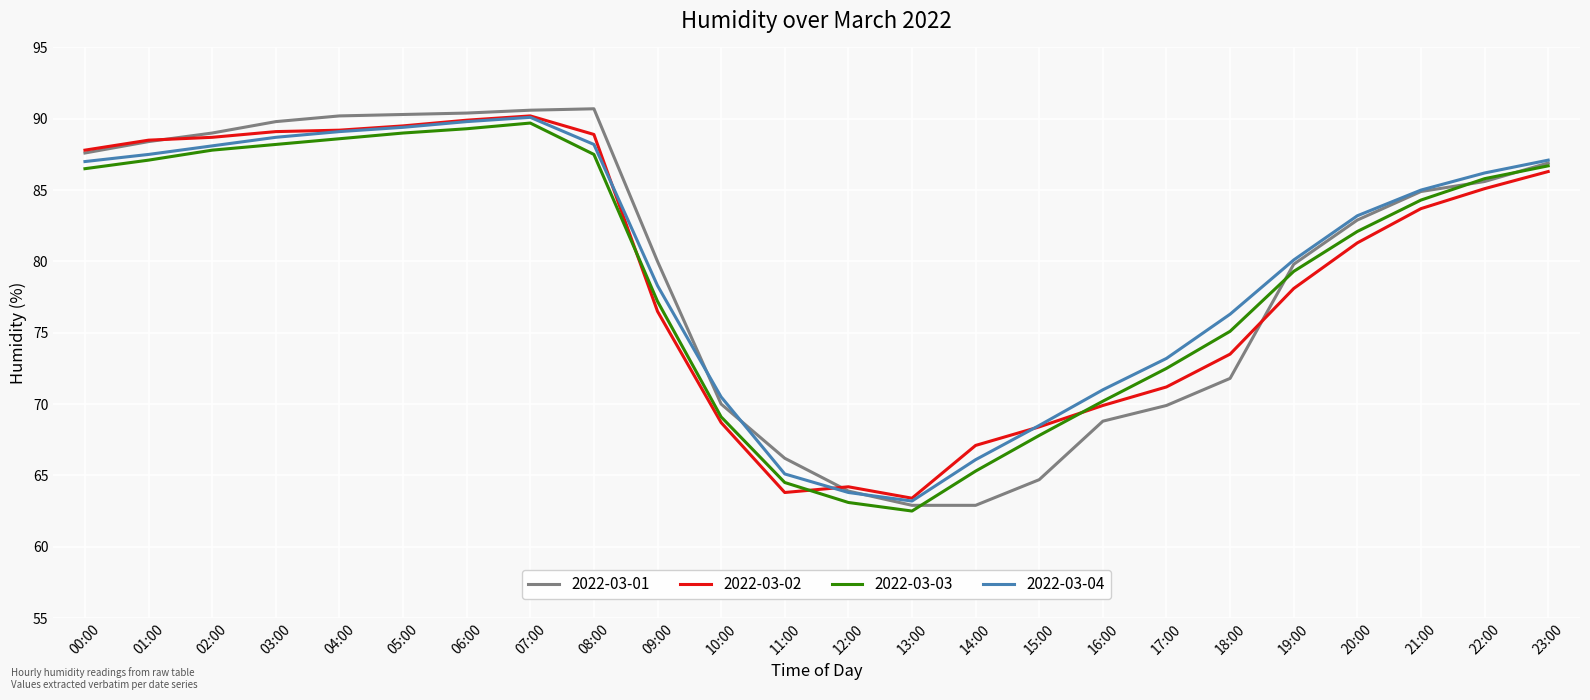

Does the chart display data point markers on the line(s)?

No